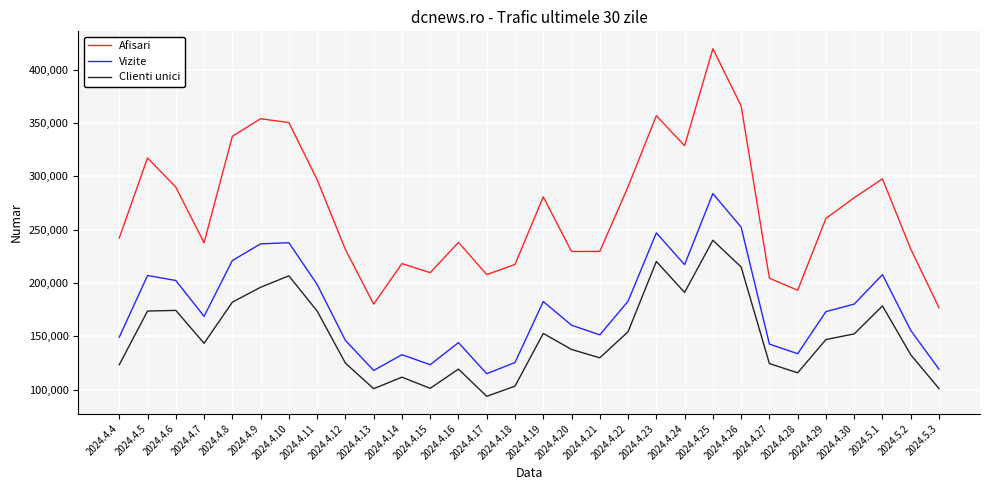

What is the average value of the Afisari series?

269172